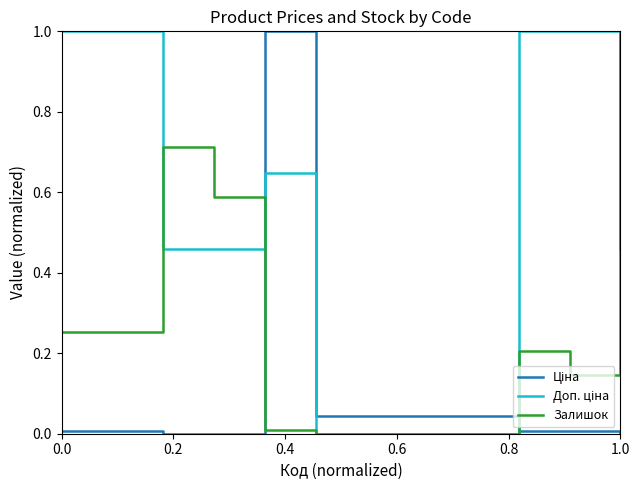

What is the maximum value for Залишок?

1.0